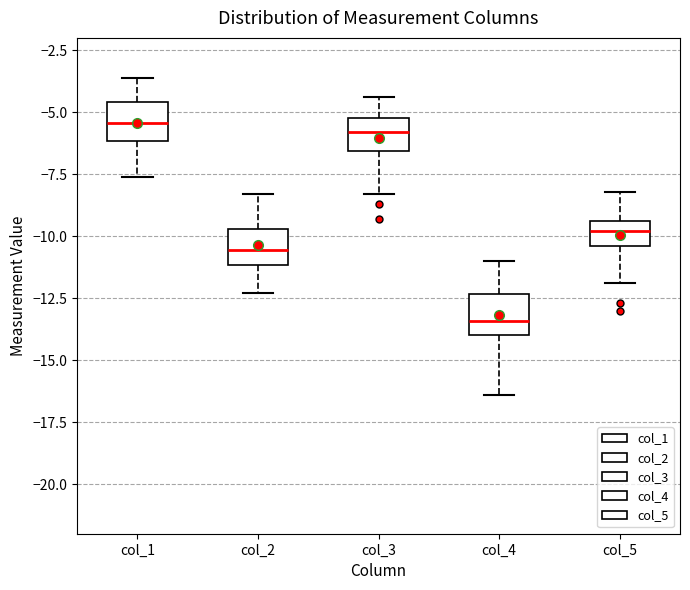

Where is the upper edge of the box for col_5 on the y-axis? The values are not printed on the chart, so give them approximately, as read against the axis.

-9.5